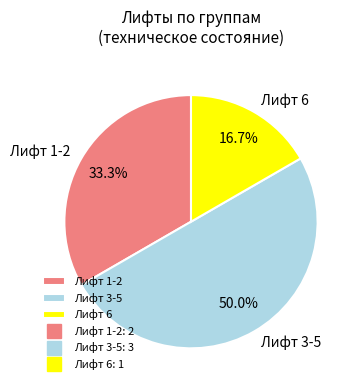

Rank the categories by value from lowest to highest.

Лифт 6, Лифт 1-2, Лифт 3-5